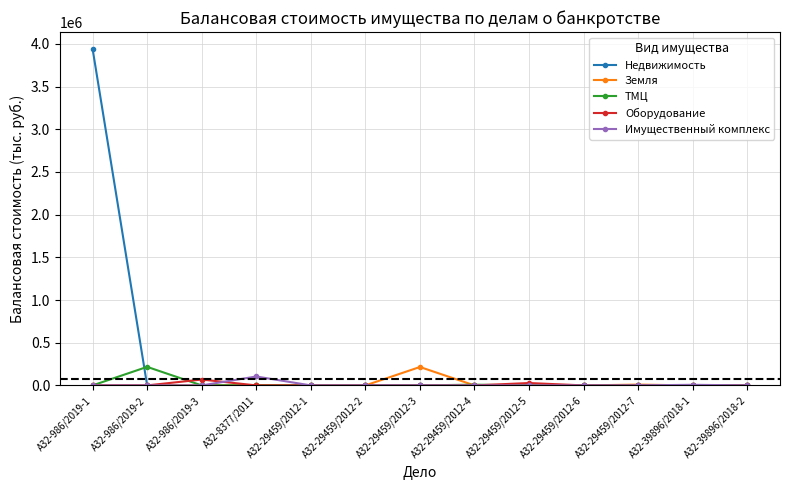

Which series has the widest spread of values?

Недвижимость